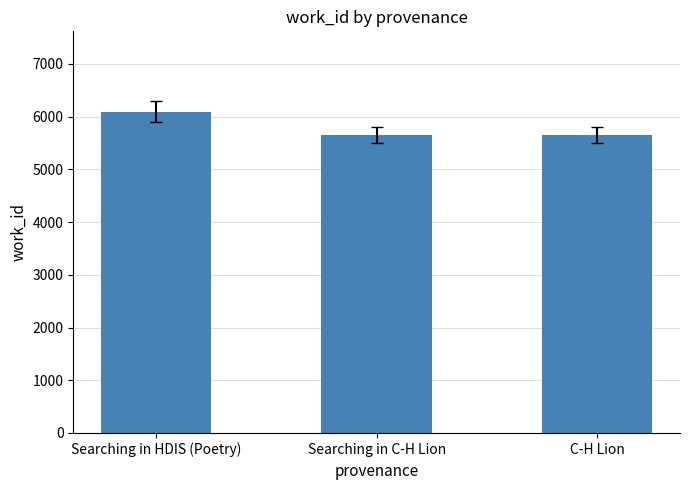

What is the change in value from Searching in HDIS (Poetry) to C-H Lion?

-436